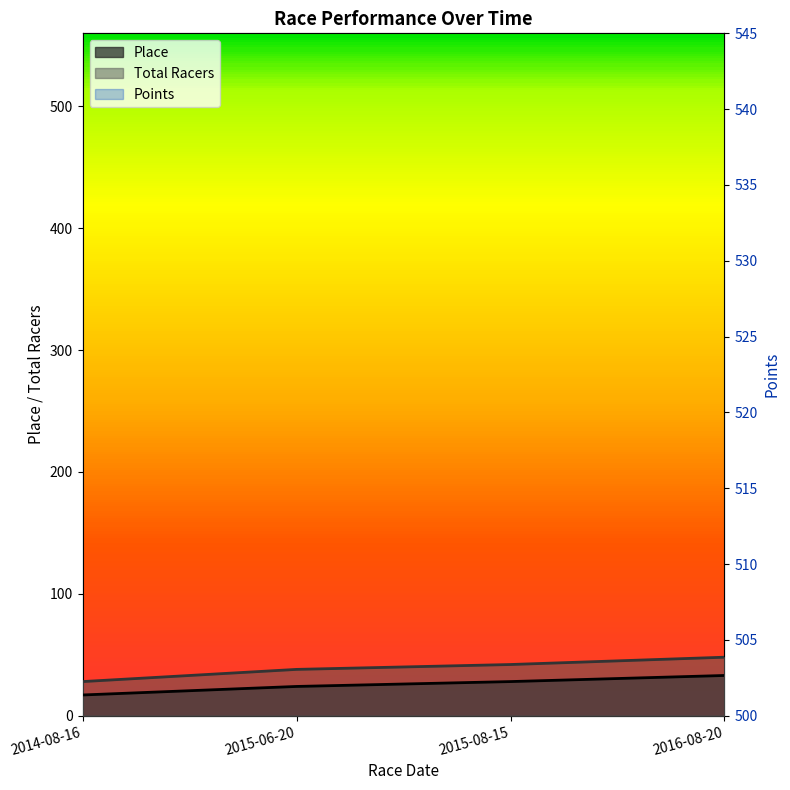

Count the number of categories in the chart.

4